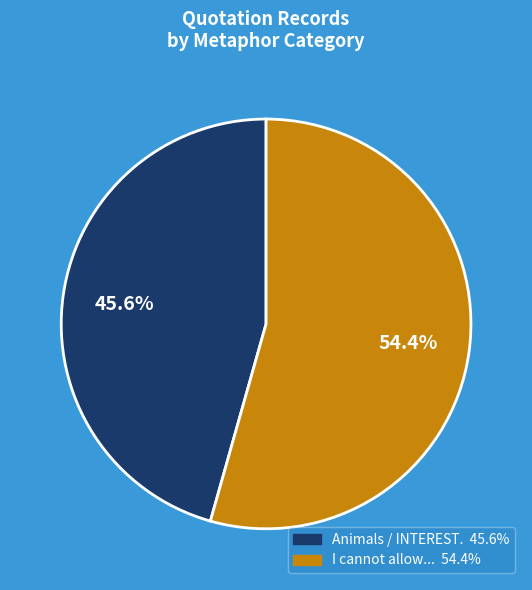

Is there a majority slice in this chart?

Yes